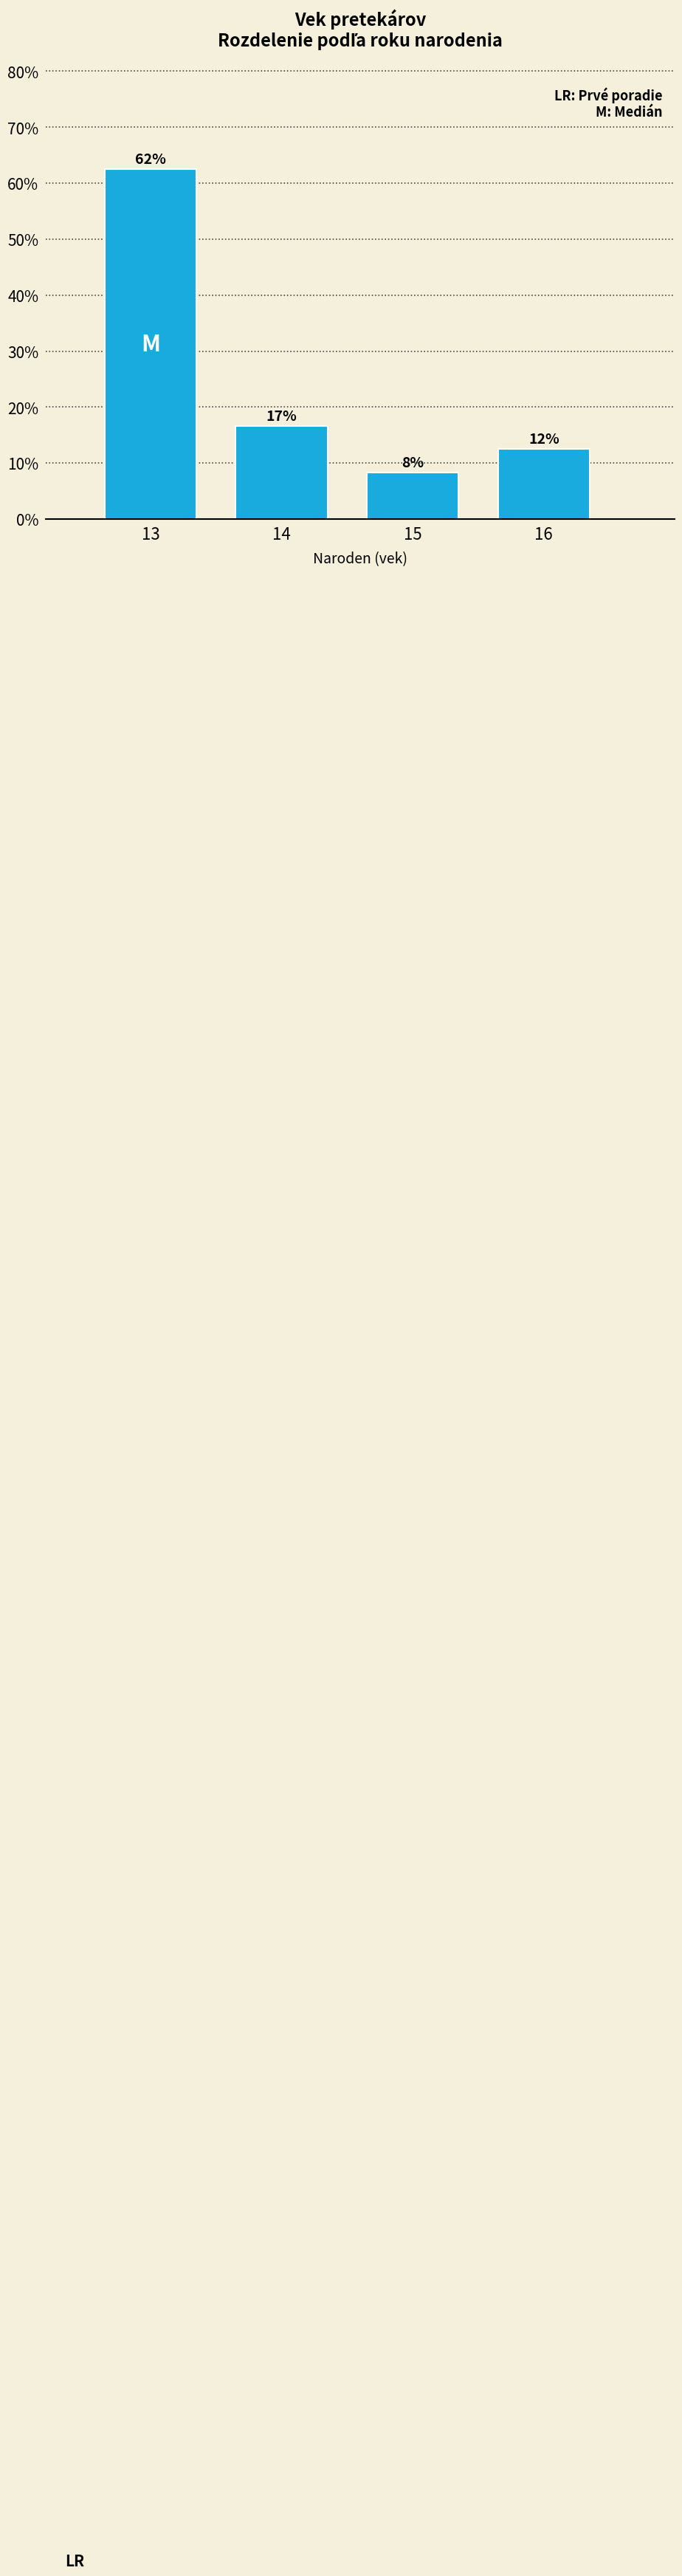

How many bars are there in total?

4